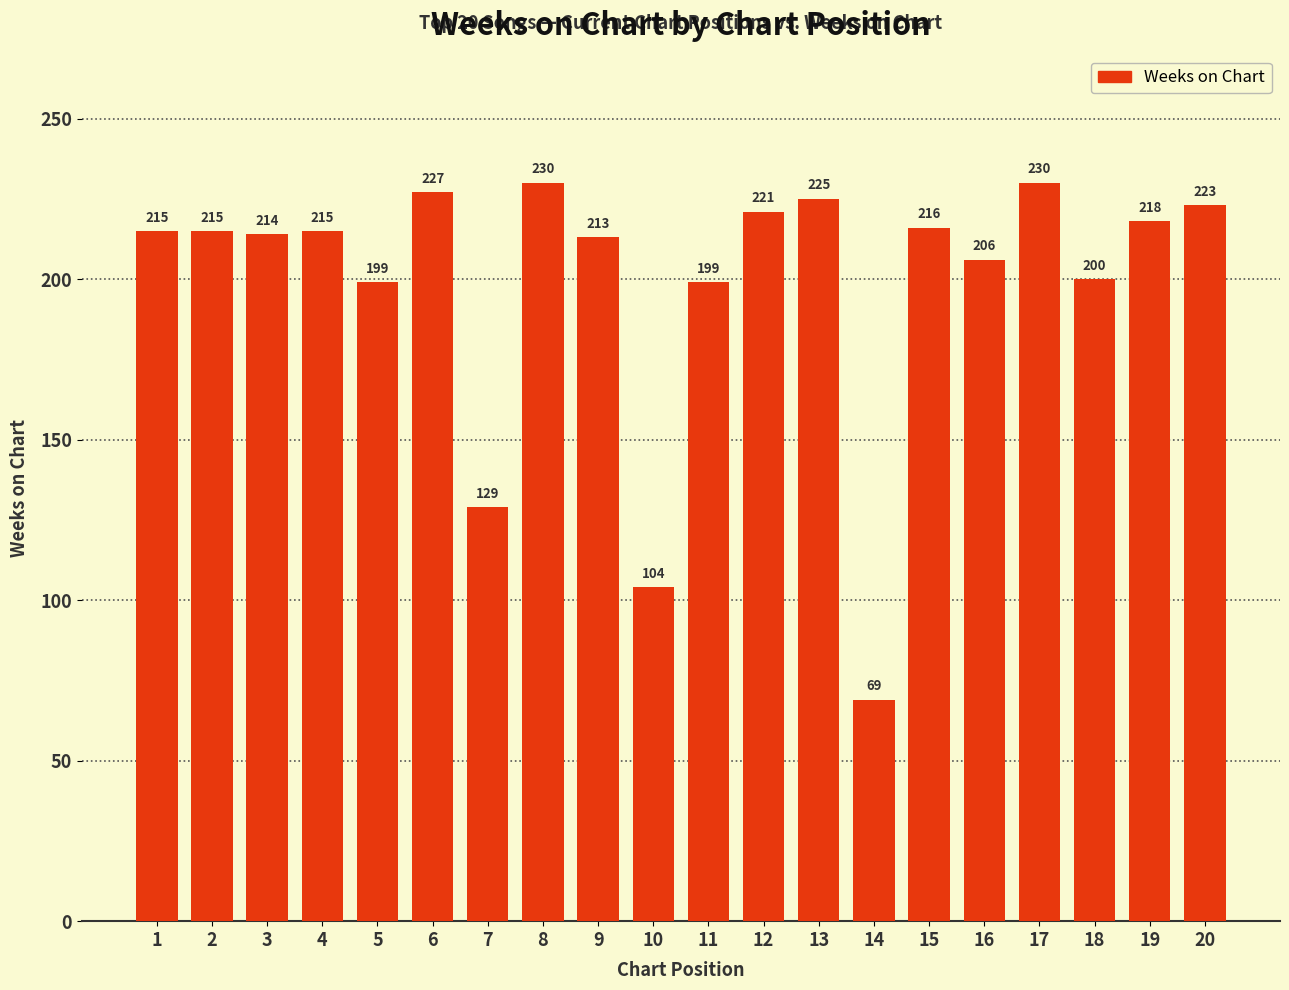

What is the average value?

198